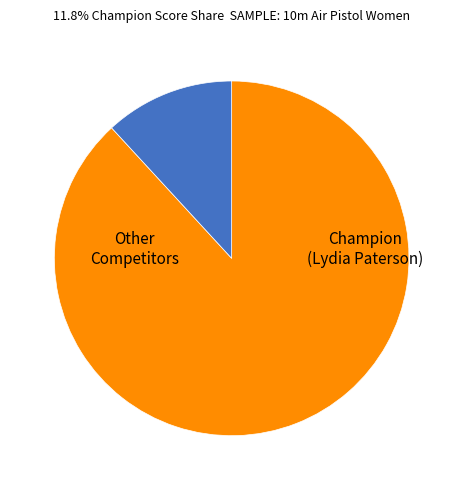

Does any single category account for the majority?

Yes